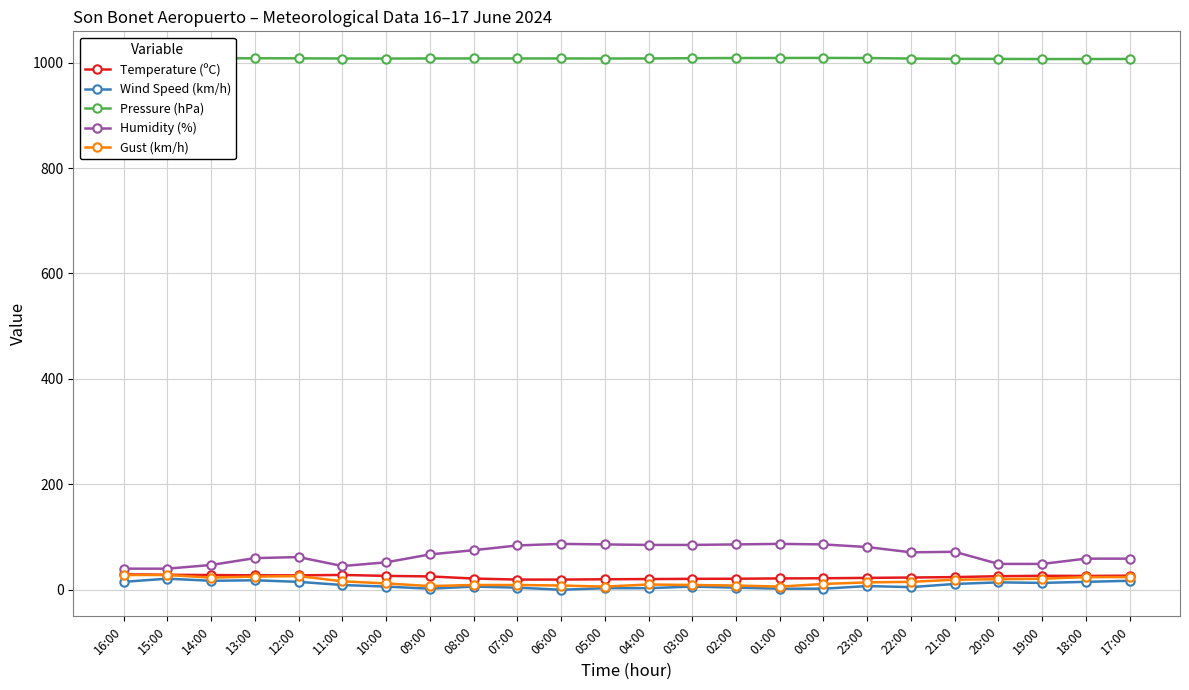

What is the maximum value for Gust (km/h)?

28.0